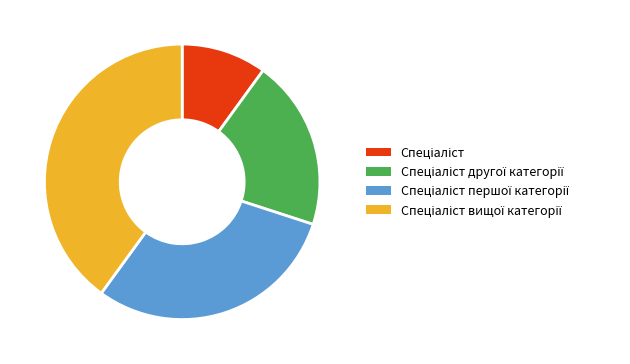

Is there any slice that represents more than half of the pie?

No